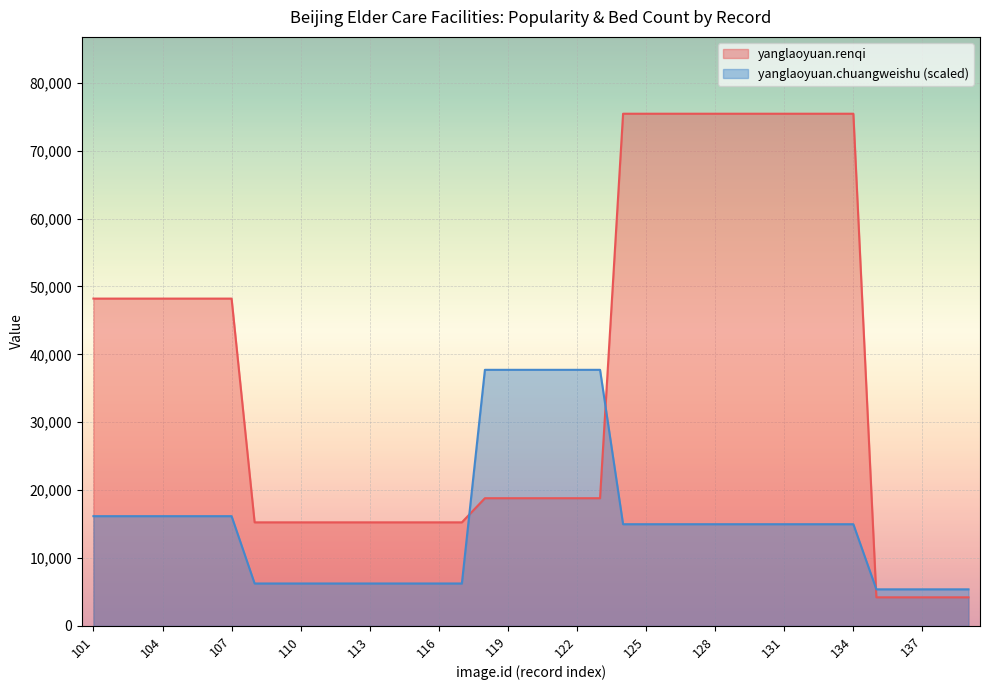

Which label corresponds to the smallest value in the chart?

135